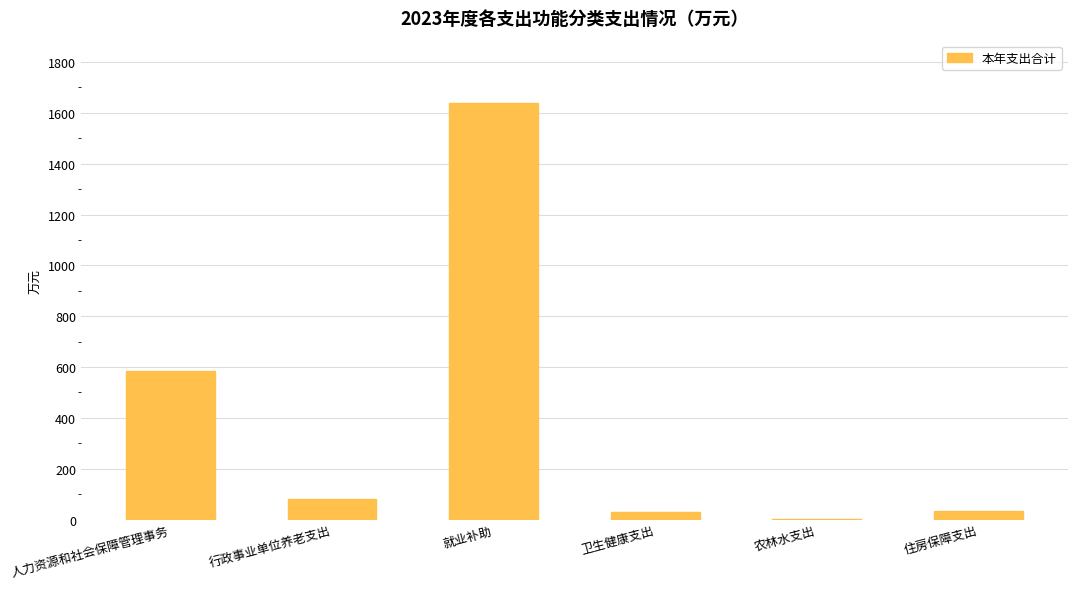

True or false: the data shows 2901.9 at 就业补助.

False